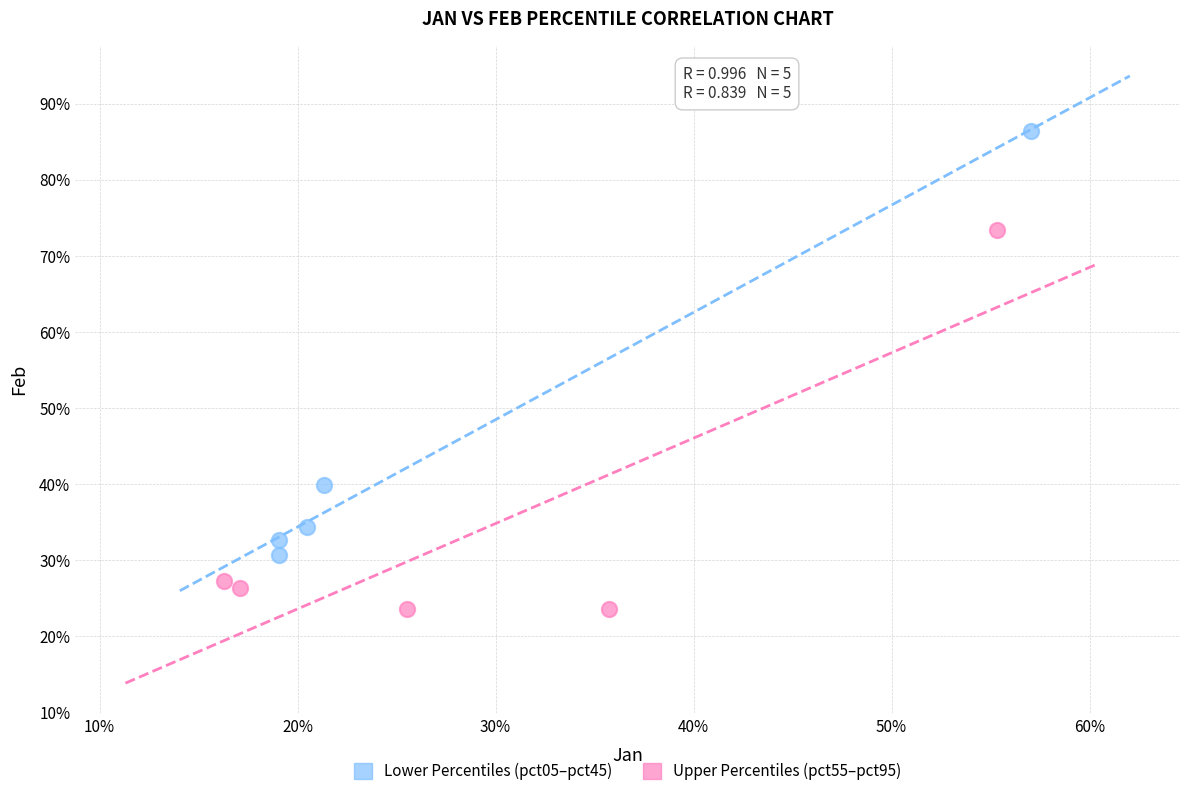

Which series reaches the minimum Y coordinate?

Upper Percentiles (pct55–pct95)